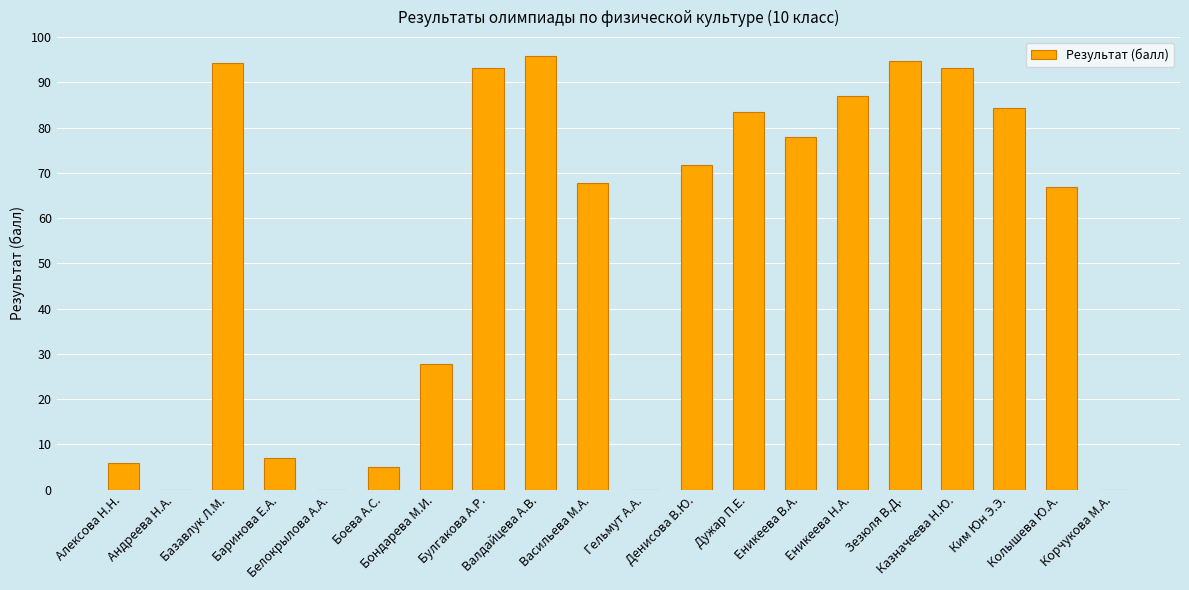

What is the greatest value displayed?

95.8